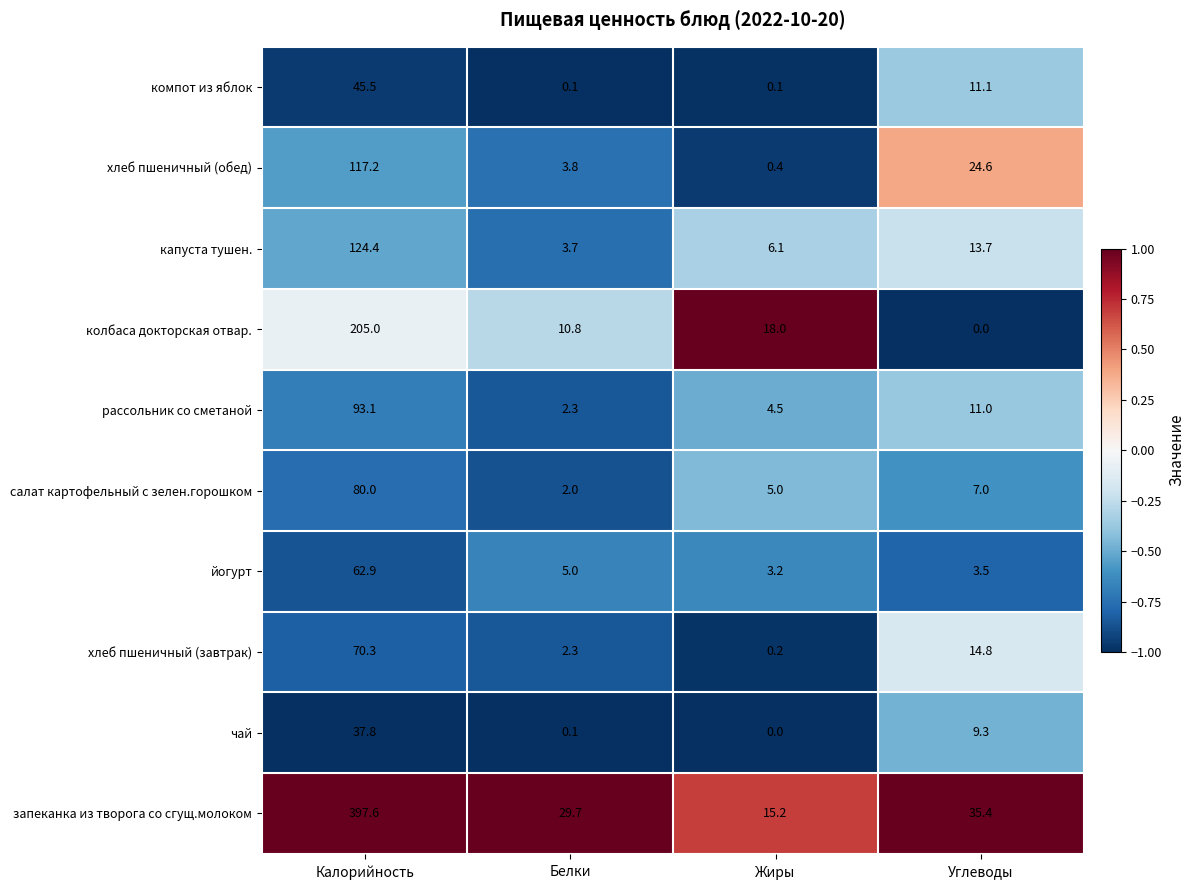

Which category has the highest value in the запеканка из творога со сгущ.молоком series?

Калорийность